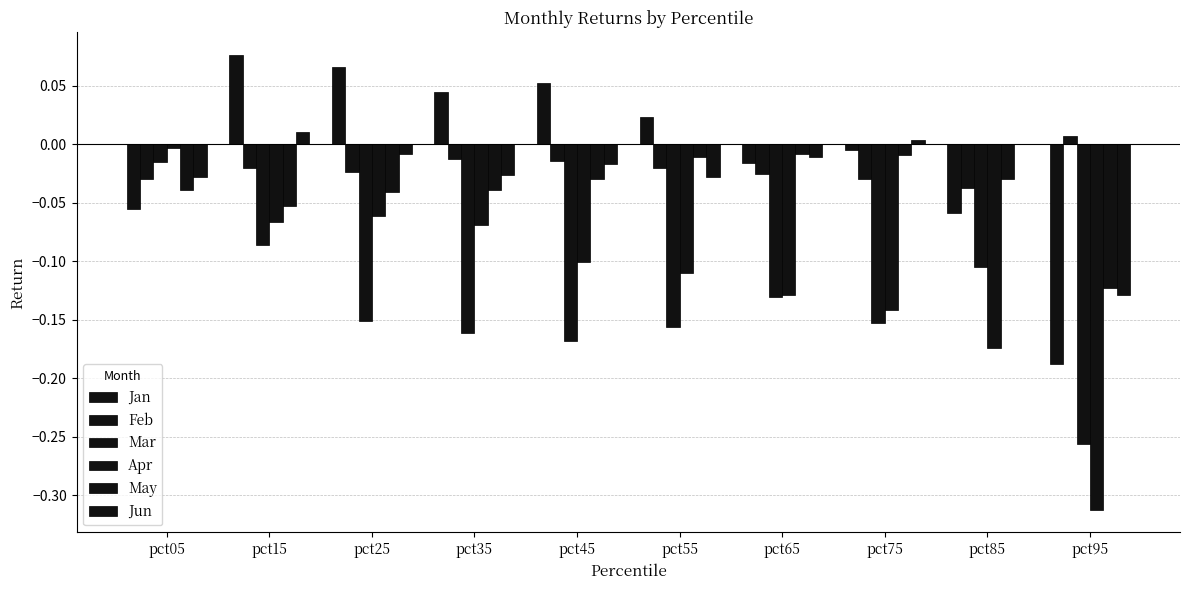

How many groups of bars are there?

10